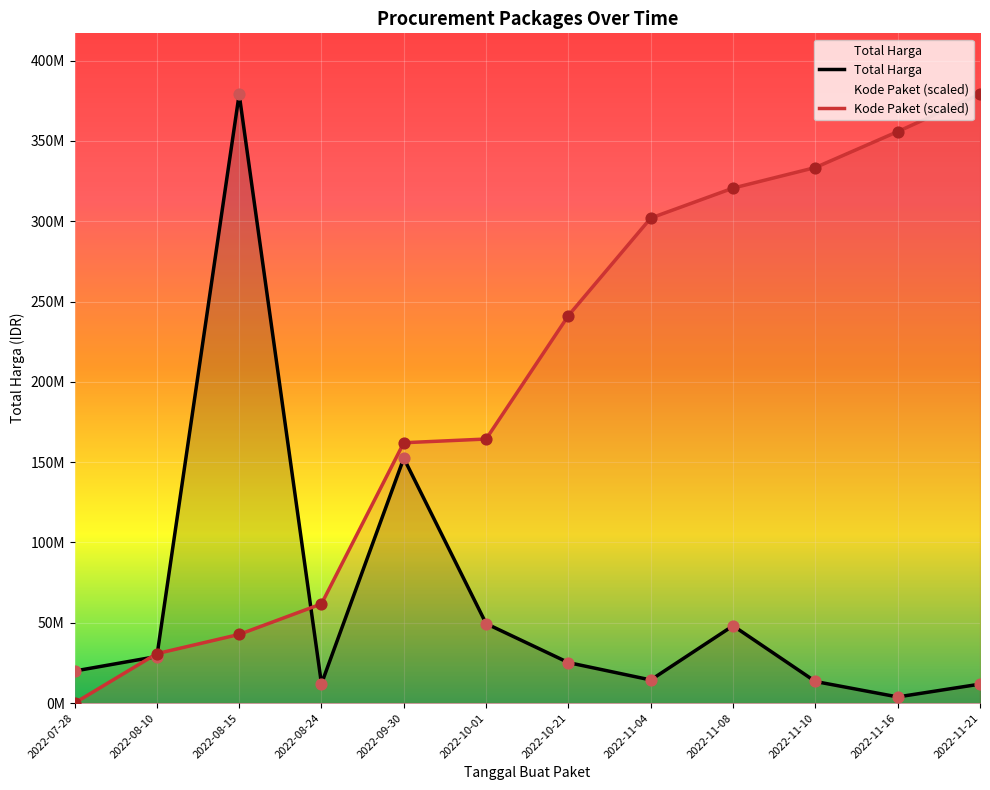

Which series reaches the minimum Y coordinate?

Kode Paket (scaled)